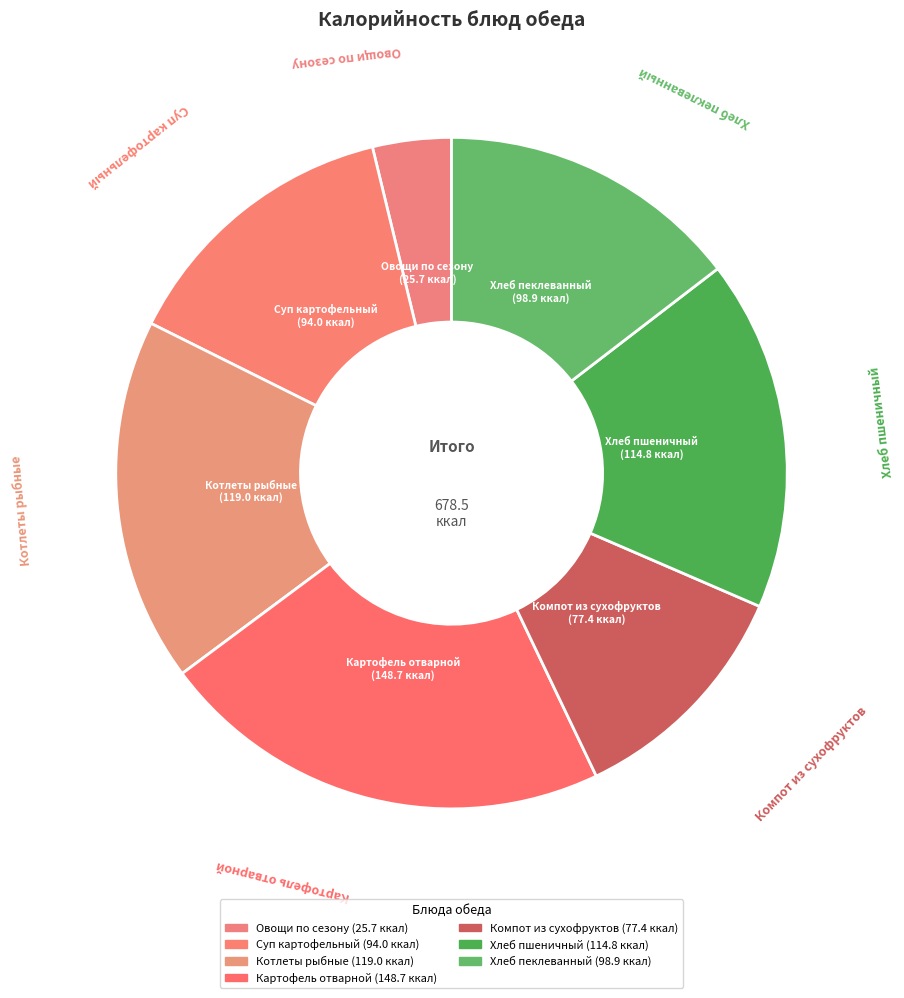

How much of the chart is everything except Картофель отварной?

78.1%